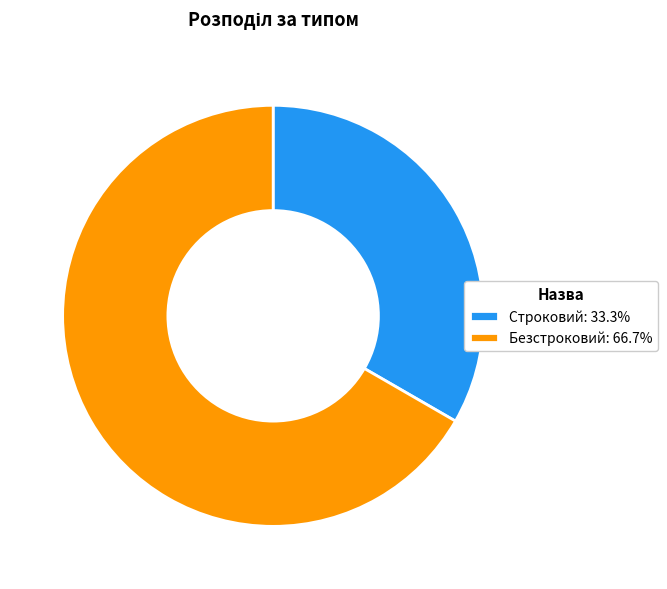

Is the sum of Строковий: 33.3% and Безстроковий: 66.7% greater than half?

Yes